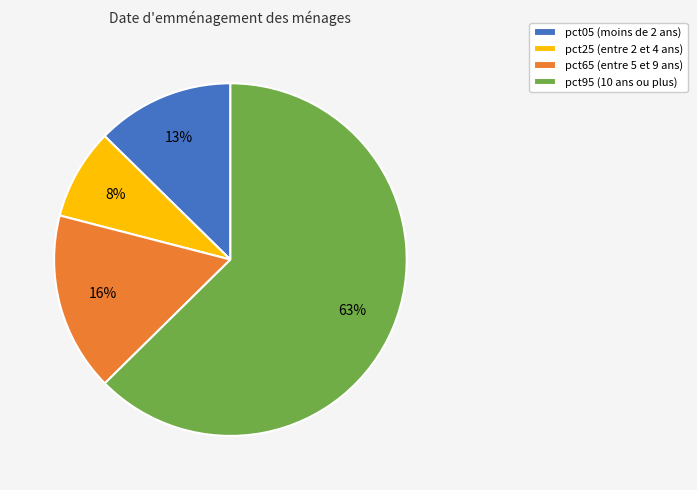

To the nearest percent, what is the average slice percentage?

25%